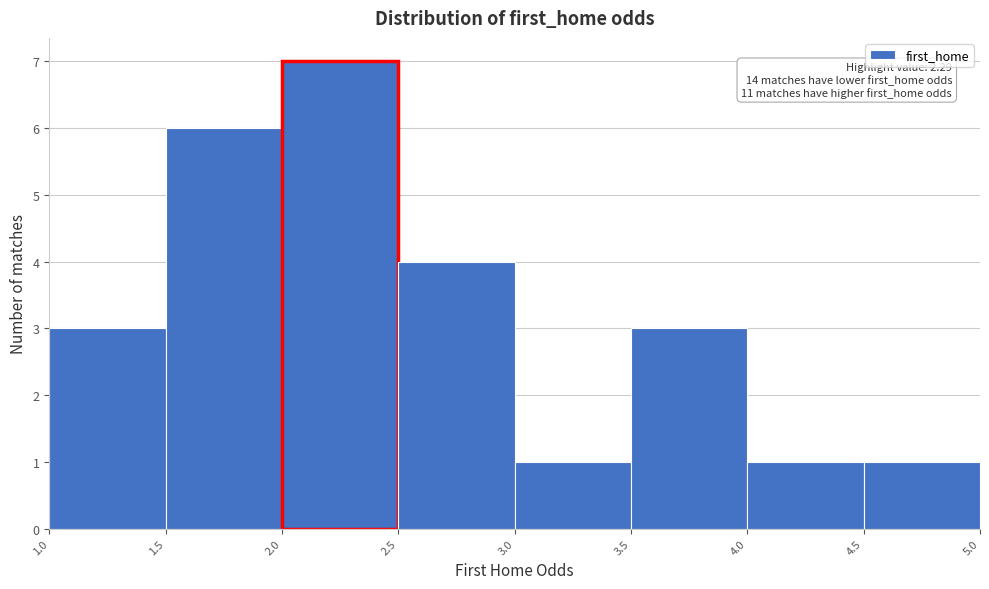

Over which range of the x-axis is the bar tallest?

2.0 to 2.5